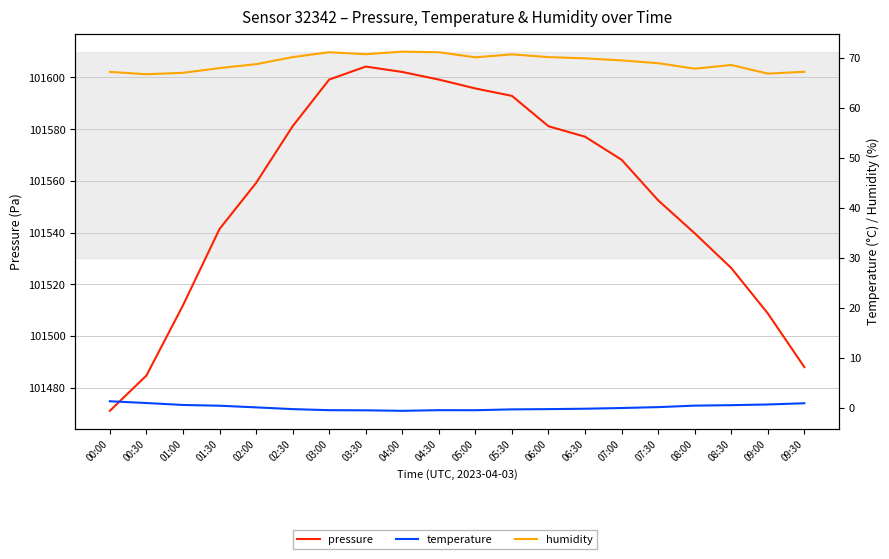

Which series has the largest total across all categories?

pressure